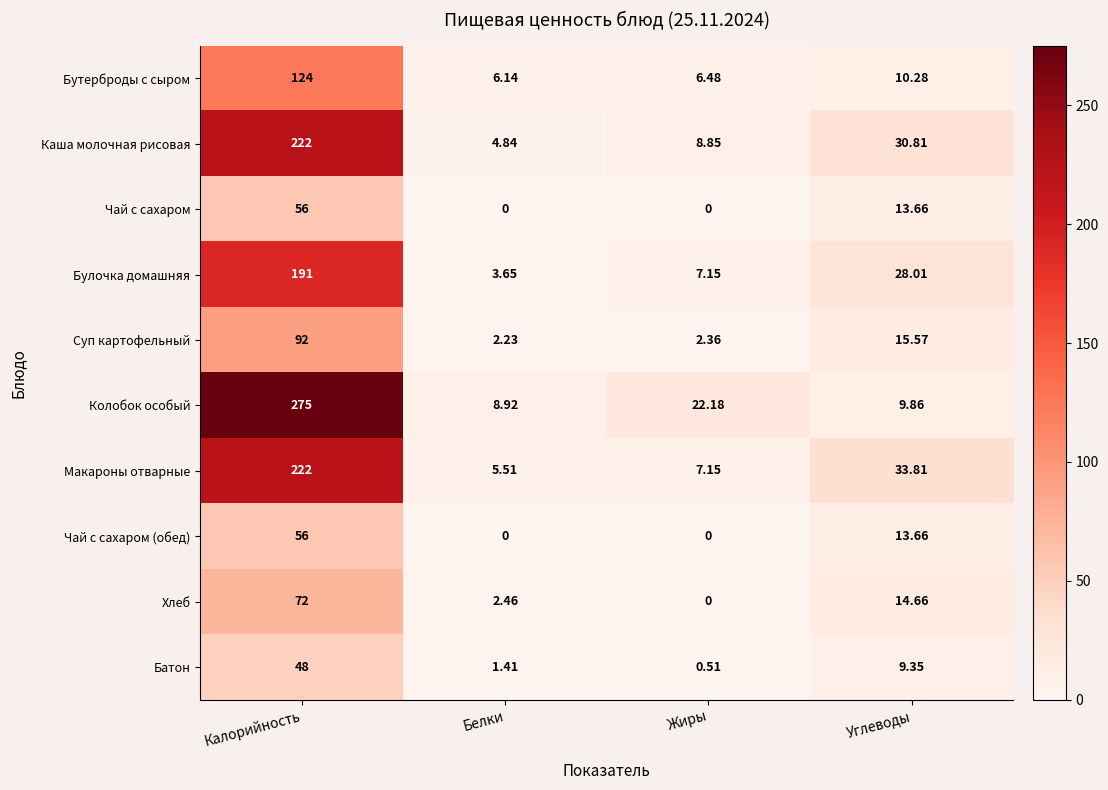

Between Жиры and Углеводы, which series saw the biggest shift?

Макароны отварные